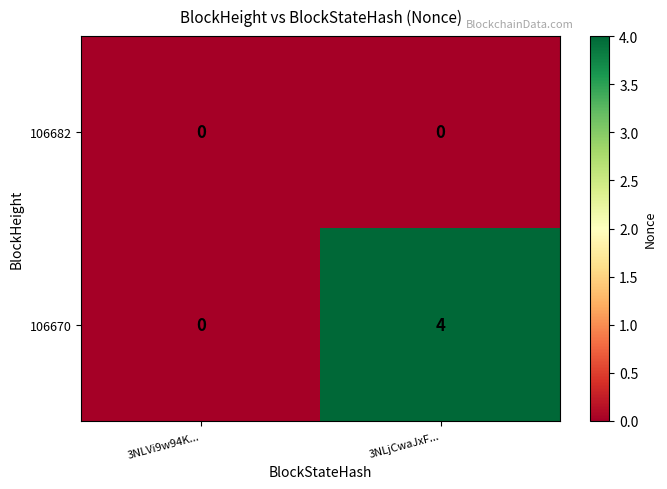

List the series in order of their overall mean, highest first.

106670, 106682